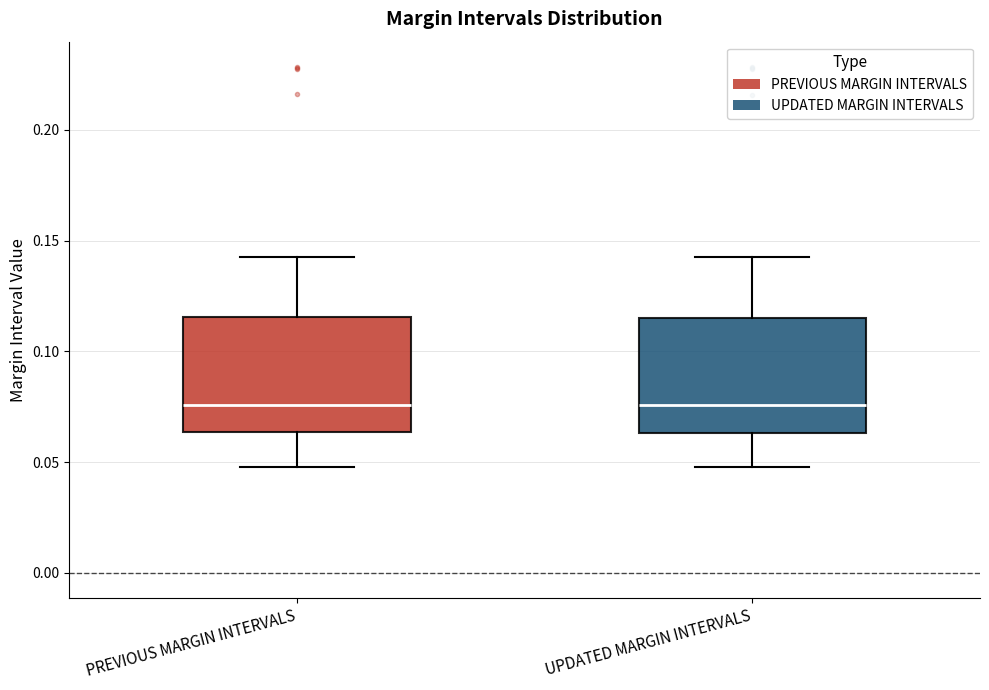

Where does the upper whisker of the box for UPDATED MARGIN INTERVALS end on the y-axis? The values are not printed on the chart, so give them approximately, as read against the axis.

0.140